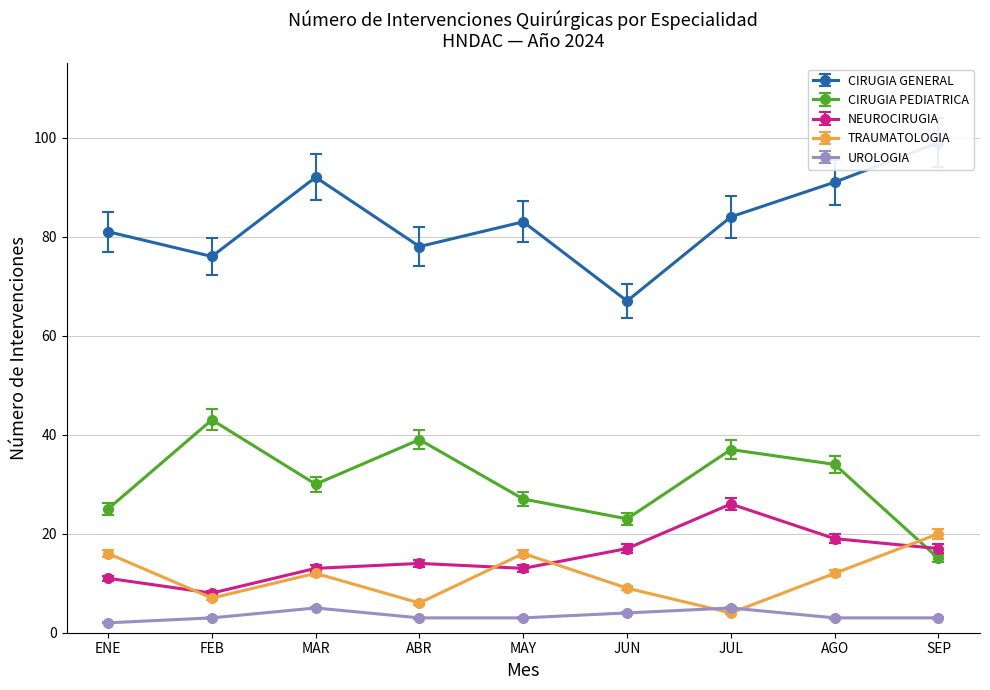

Rank the series at MAR from lowest to highest value.

UROLOGIA, TRAUMATOLOGIA, NEUROCIRUGIA, CIRUGIA PEDIATRICA, CIRUGIA GENERAL